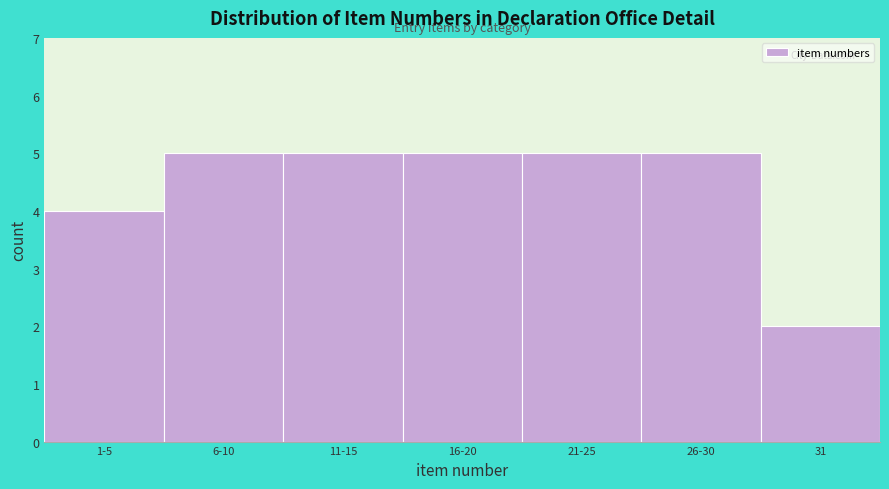

Reading right to left, what are all the values shown in this chart?

2	5	5	5	5	5	4